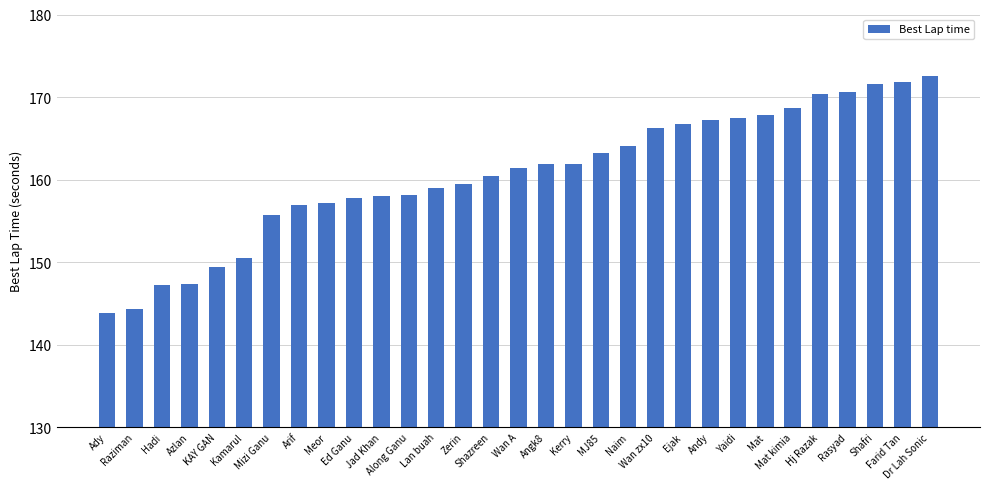

Between Meor and Ejak, which is larger?

Ejak